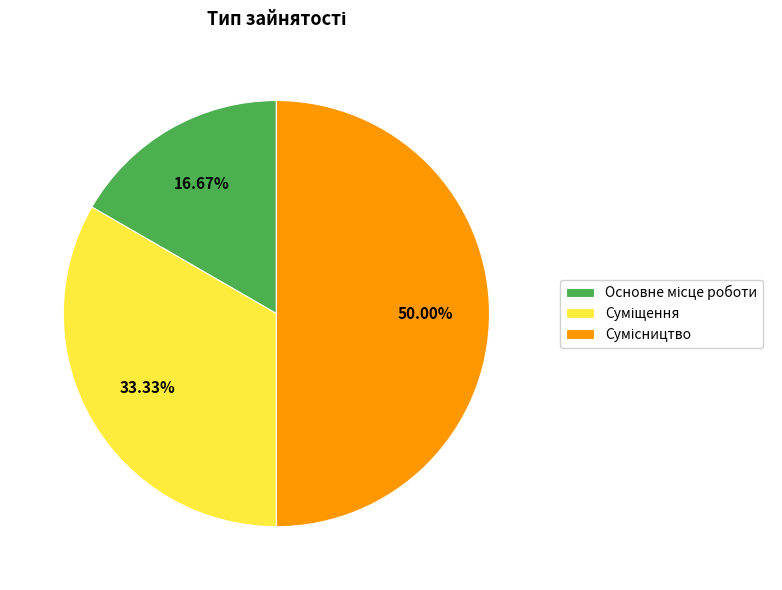

Rank the categories by value from lowest to highest.

Основне місце роботи, Суміщення, Сумісництво